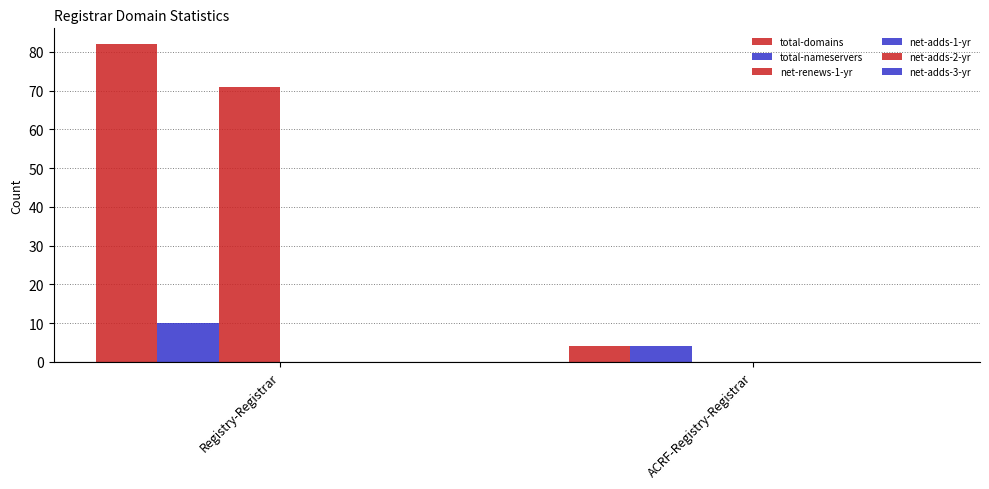

At Registry-Registrar, list the series in order from largest to smallest.

total-domains, net-renews-1-yr, total-nameservers, net-adds-1-yr, net-adds-2-yr, net-adds-3-yr